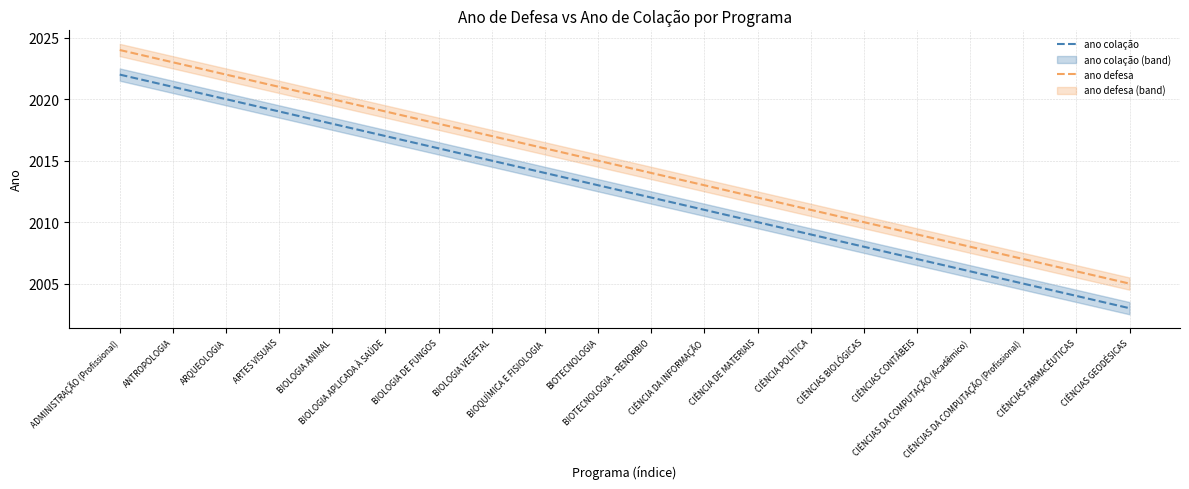

True or false: ano colação and ano defesa cross at least once.

False